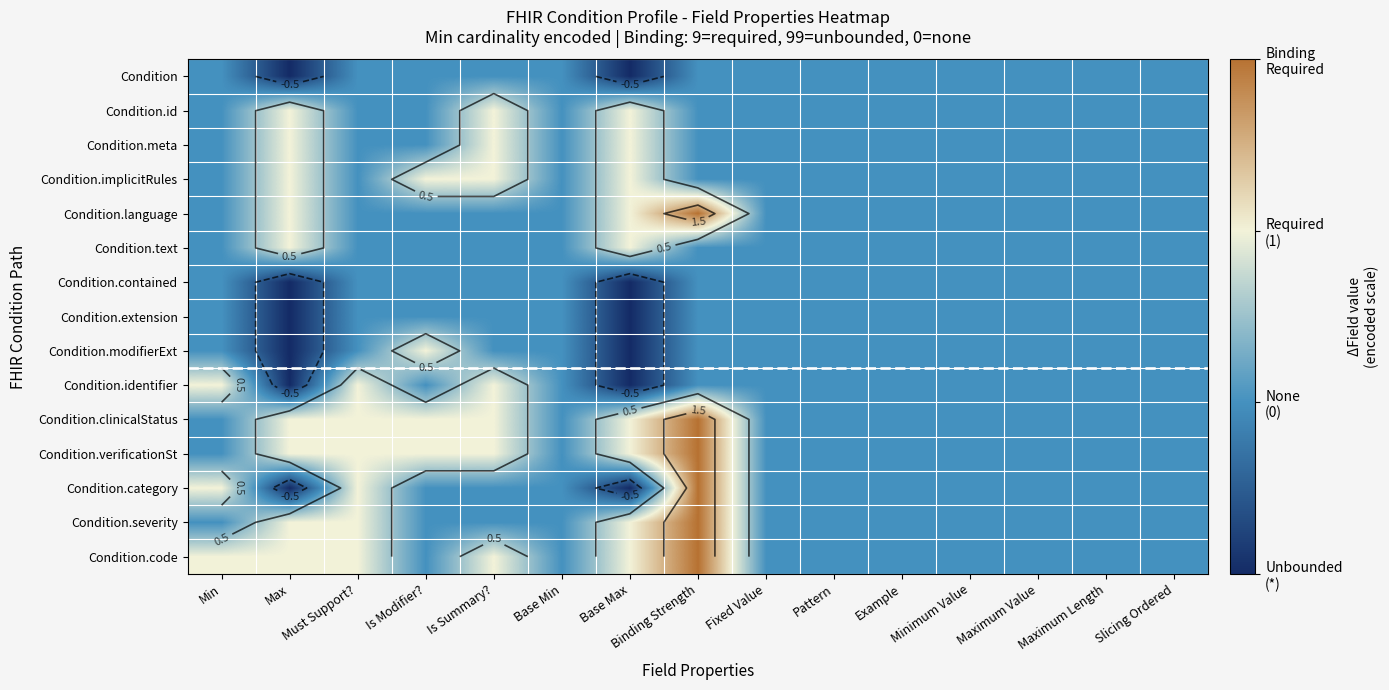

At which label does Condition.verificationSt reach its peak?

Binding Strength